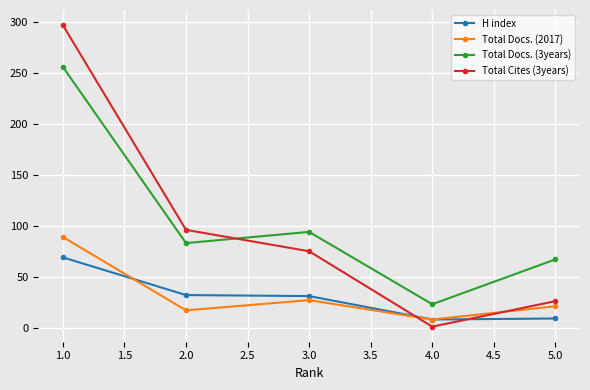

At 1.0, list the series in order from smallest to largest.

H index, Total Docs. (2017), Total Docs. (3years), Total Cites (3years)